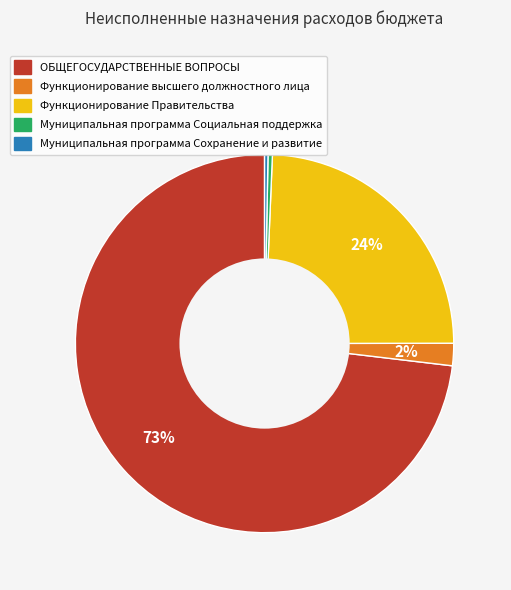

To the nearest percent, what is the average slice percentage?

20%